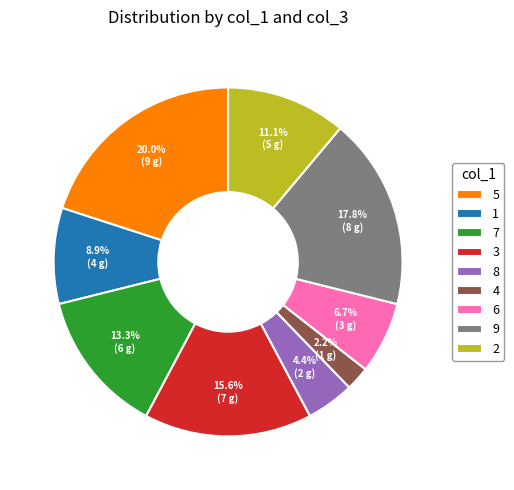

The 9 slice represents 28% of the pie. True or false?

False